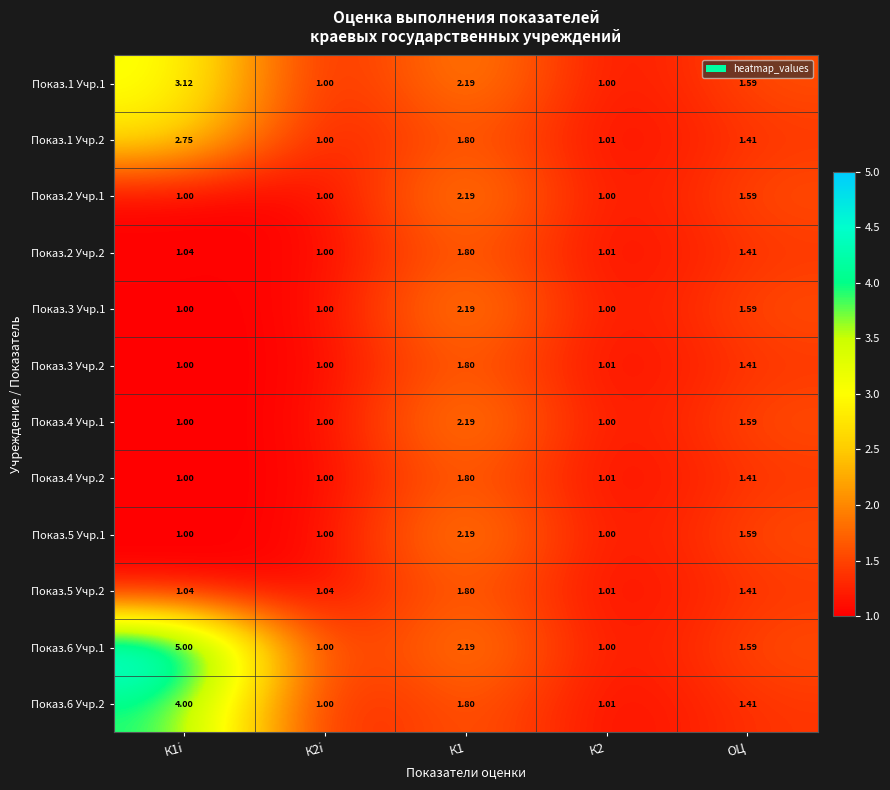

Is the value of Показ.1 Учр.1 at ОЦ greater than the value of Показ.6 Учр.1 at К1?

No